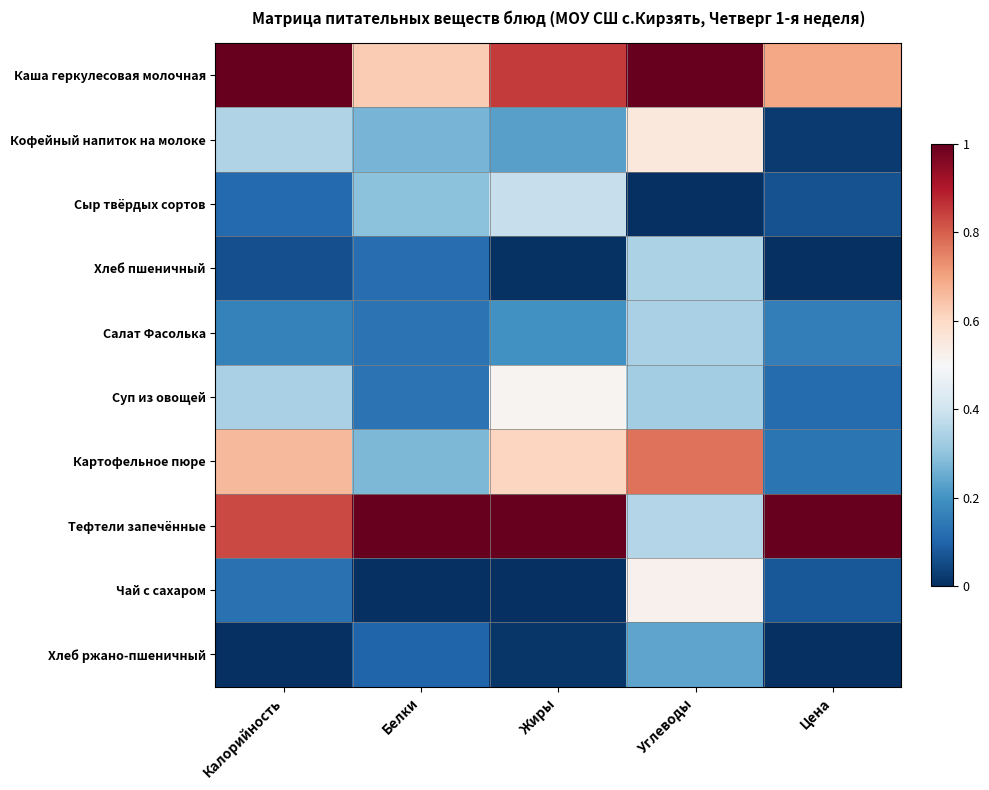

Rank the series at Цена from highest to lowest value.

Тефтели запечённые, Каша геркулесовая молочная, Салат Фасолька, Картофельное пюре, Суп из овощей, Чай с сахаром, Сыр твёрдых сортов, Кофейный напиток на молоке, Хлеб пшеничный, Хлеб ржано-пшеничный